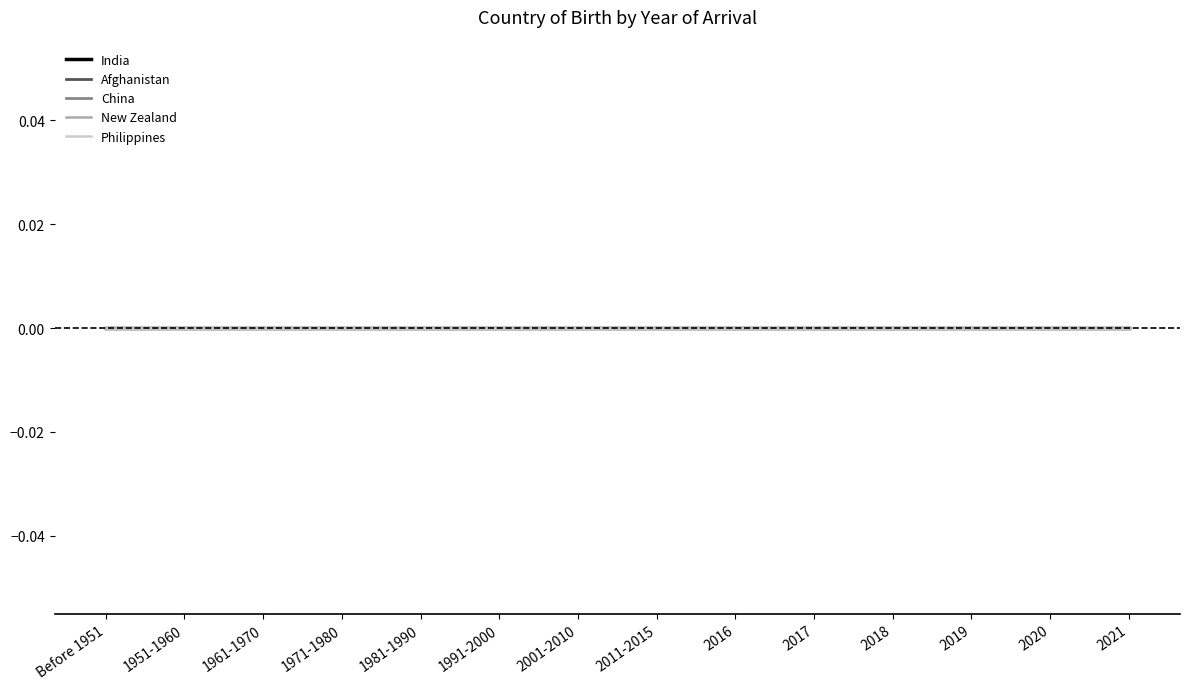

True or false: 1951-1960 and 1961-1970 intersect in this chart.

False